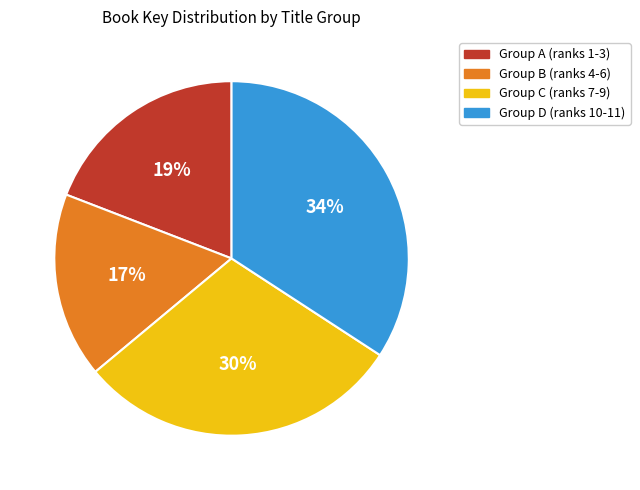

Count the number of slices in the pie.

4